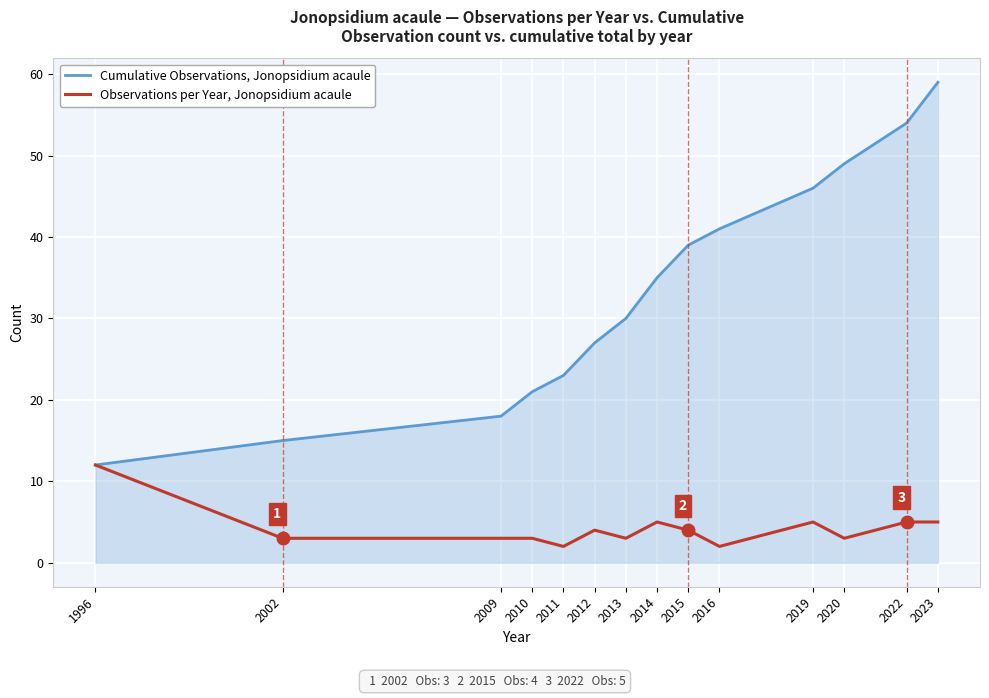

True or false: Cumulative Observations, Jonopsidium acaule has a value of 59 at 2023.

True